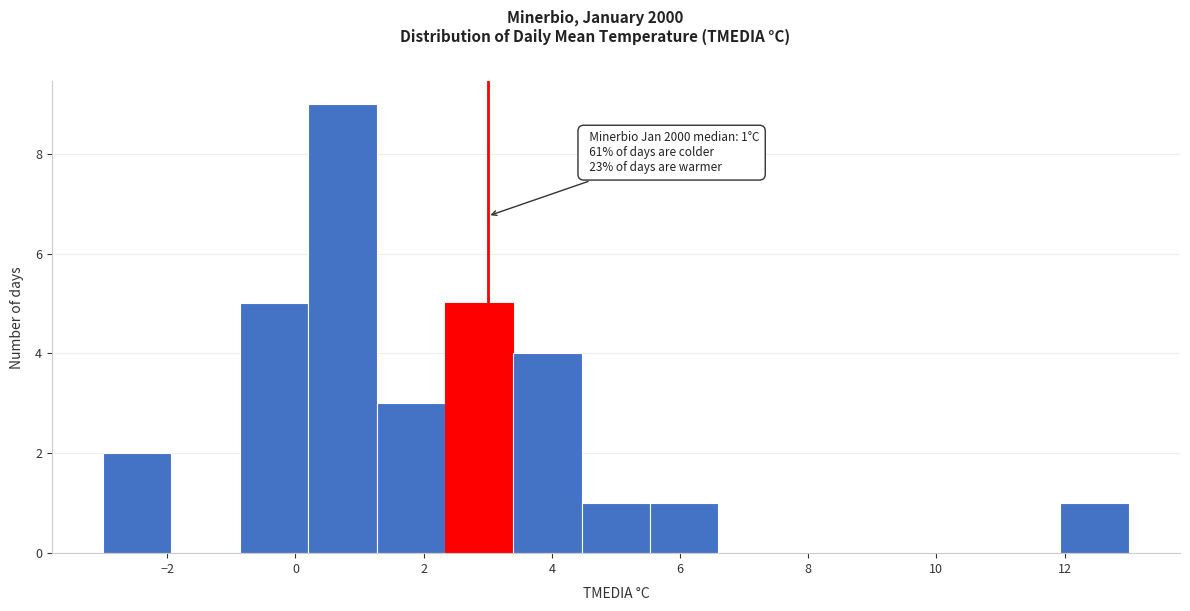

Which range on the x-axis has the tallest bar?

0.2 to 1.2